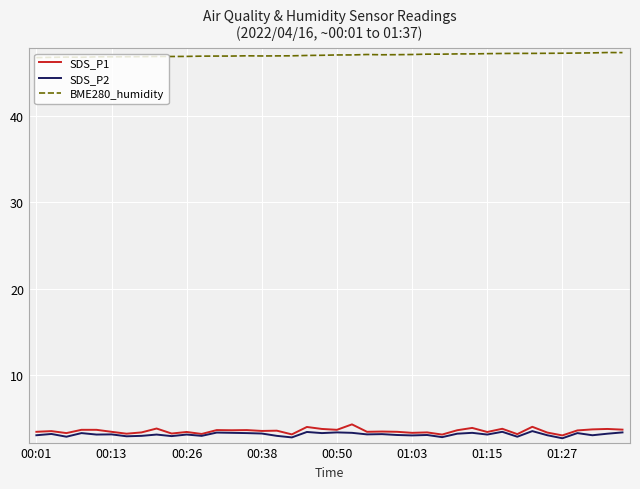

True or false: SDS_P1 and BME280_humidity intersect in this chart.

False